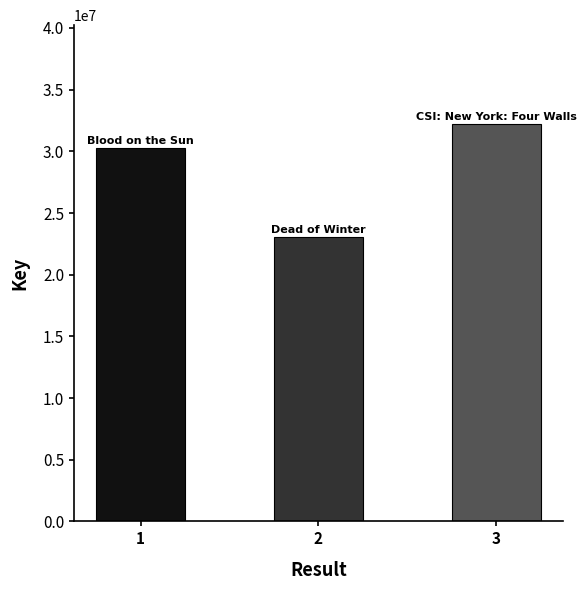

What is the value of the 1st bar from the left?

30231877